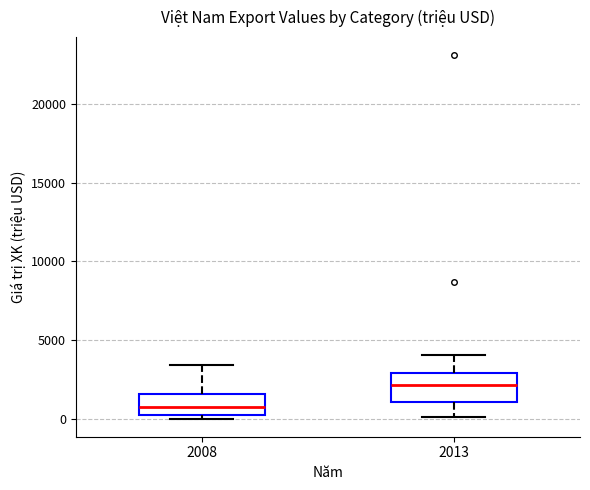

Which box has the lowest median line?

2008